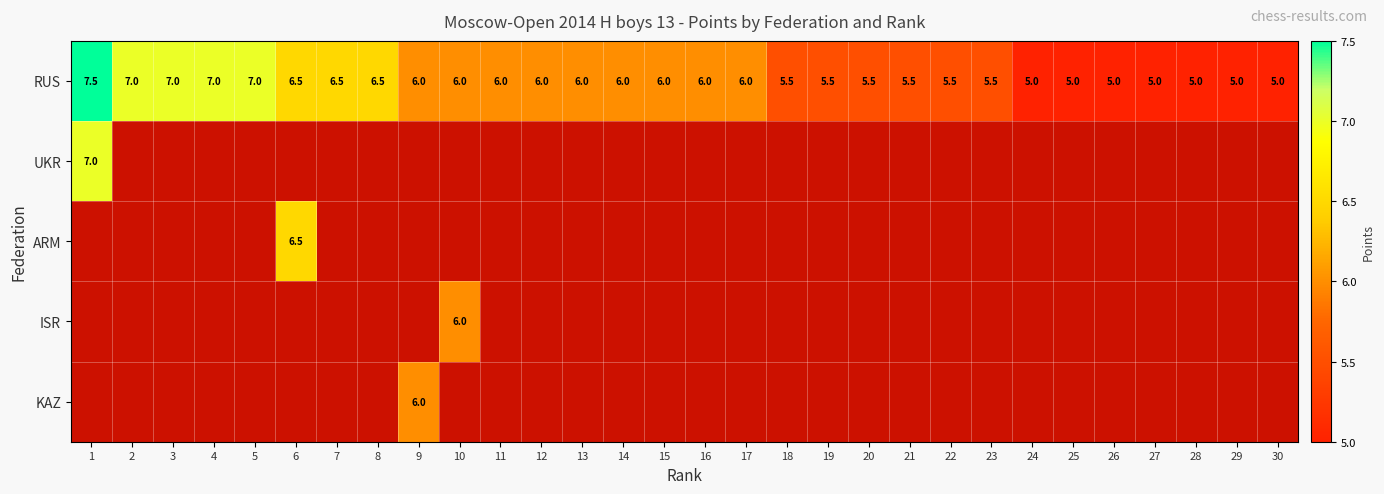

What value does the RUS series have at 27?

5.0